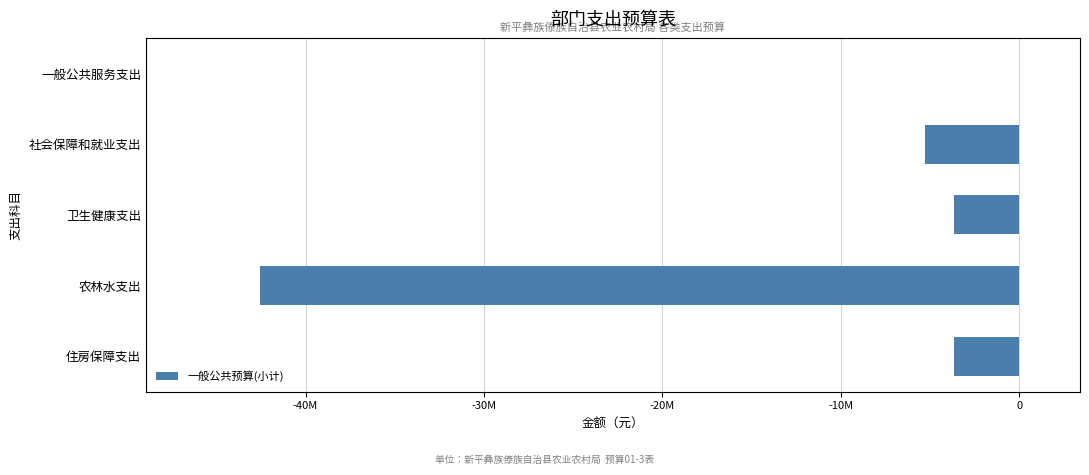

How many bars are there in total?

5